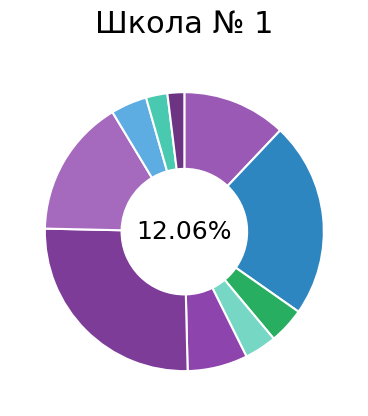

Does Рис отварной account for over 50% of the chart?

No